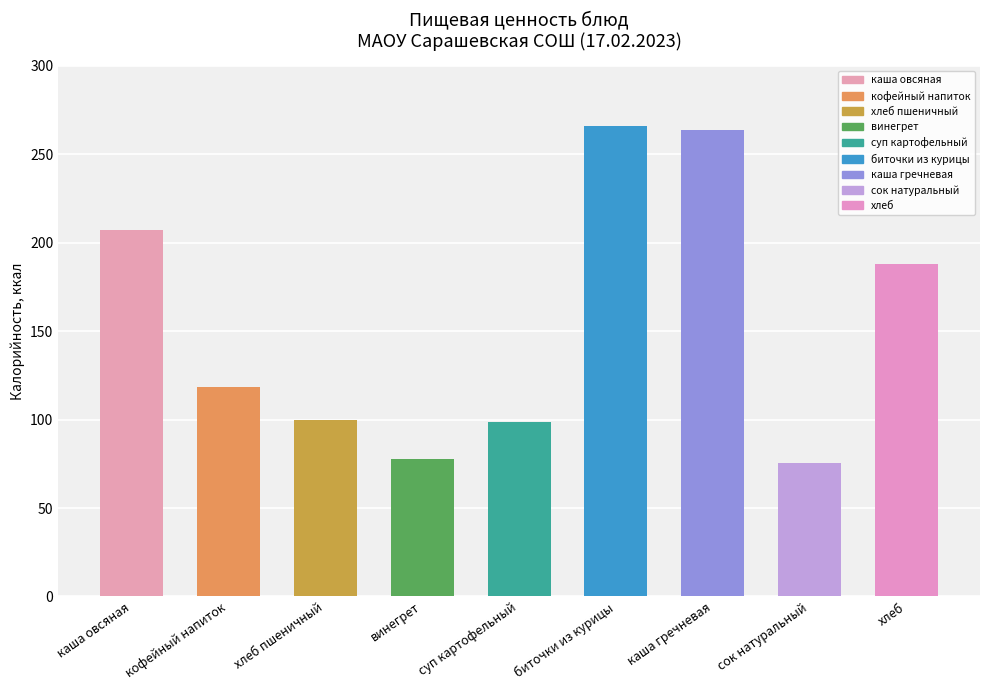

What is the label of the 9th bar from the left?

хлеб